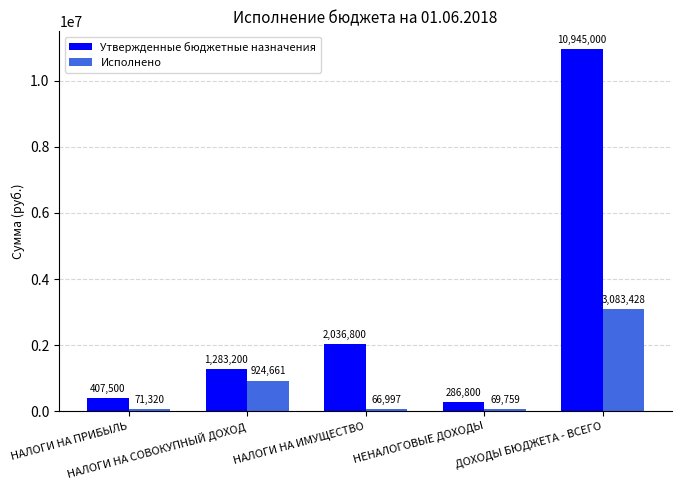

What is the minimum value for Исполнено?

66997.5